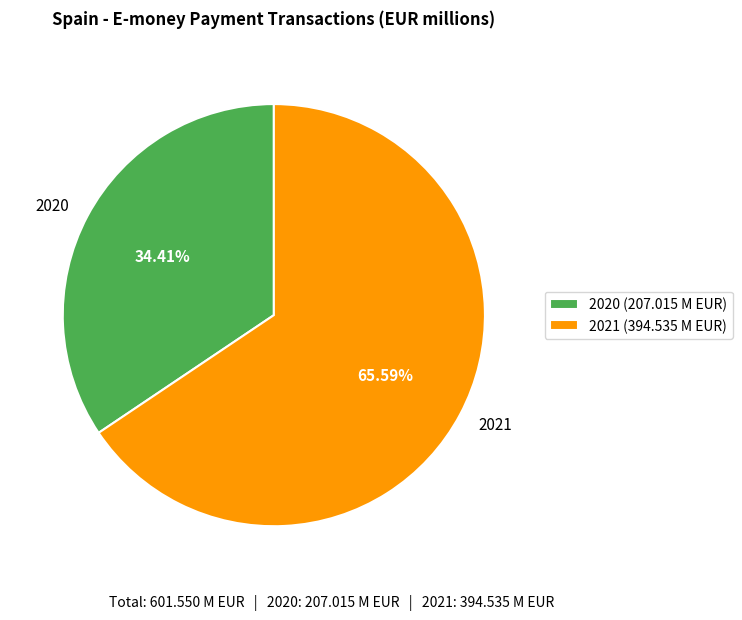

Is it true that 2020 is 41% of the pie?

False